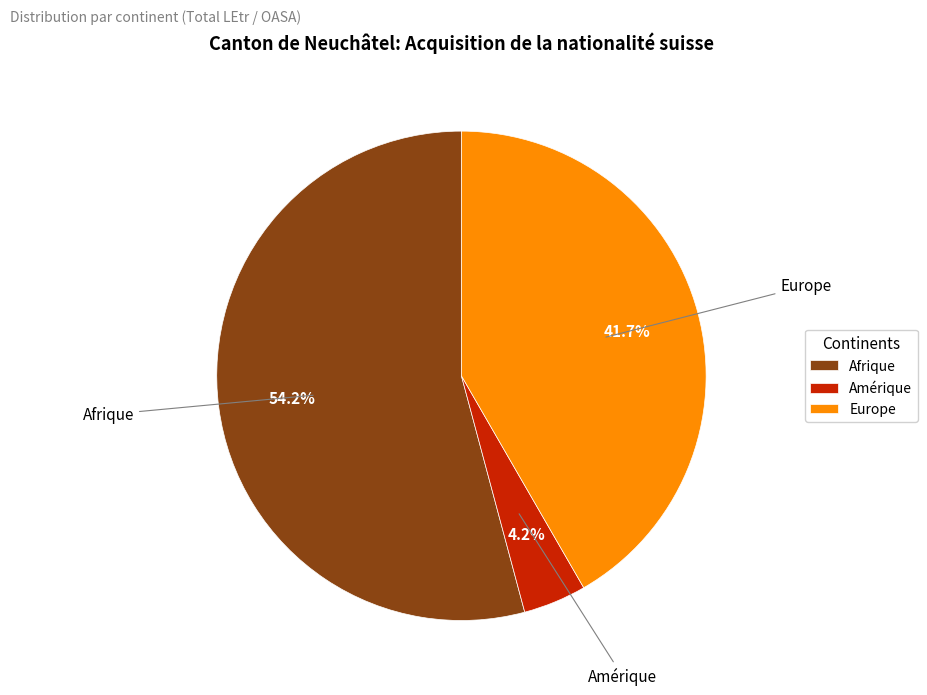

To the nearest percent, what is the difference between the Europe and Amérique slice percentages?

37%